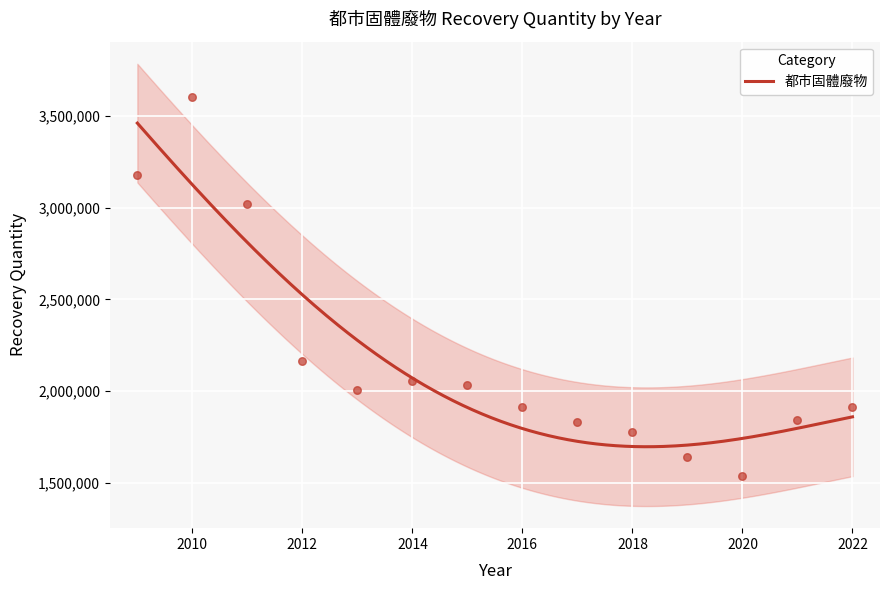

Which has a higher value, 2018 or 2013?

2013